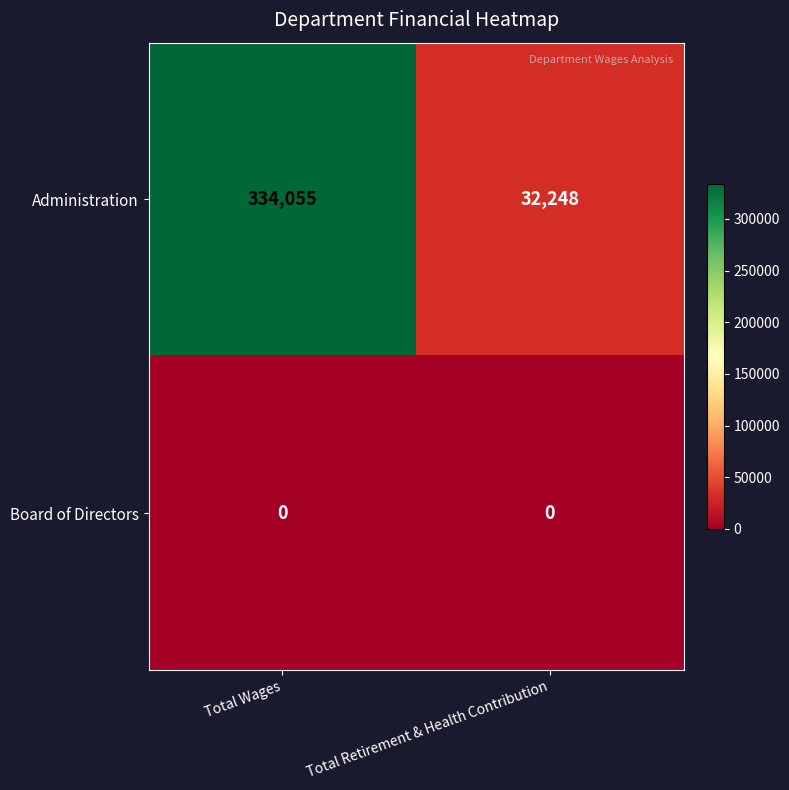

Reading left to right, extract all data points from this chart.

Administration: Total Wages=334055	Total Retirement & Health Contribution=32248
Board of Directors: Total Wages=0	Total Retirement & Health Contribution=0